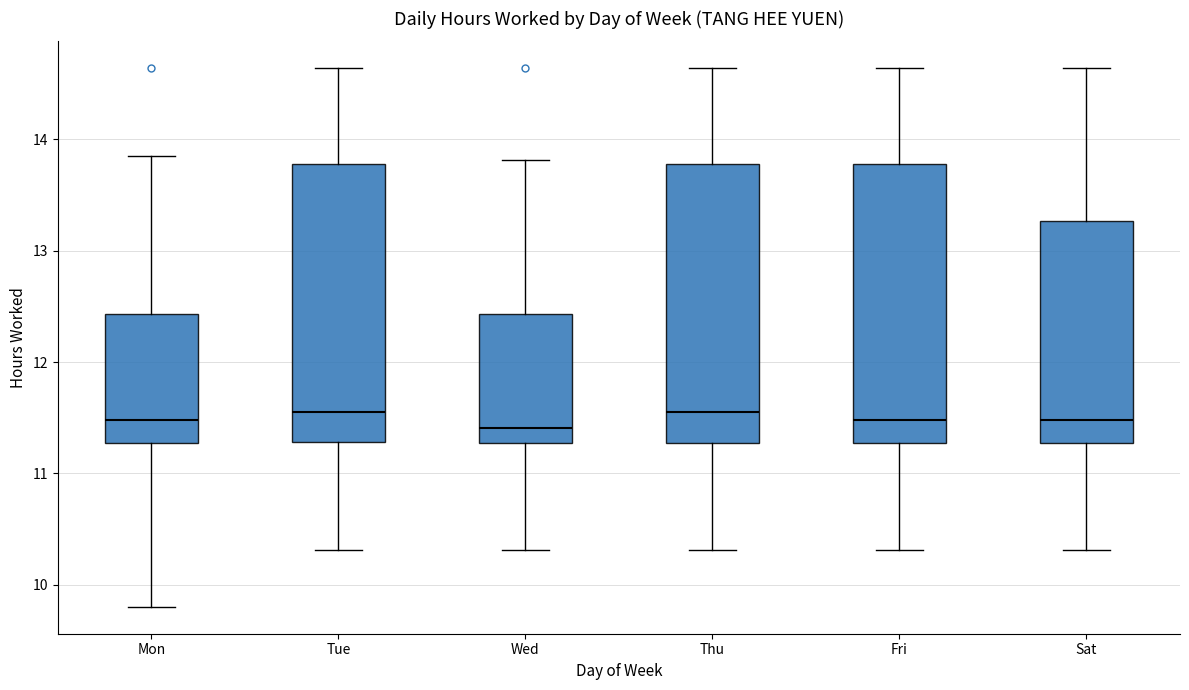

Reading left to right, read every box against the y-axis: the position of its median line, the range the box covers, and the ends of its whiskers. The values are not printed on the chart, so give them approximately, as read against the axis.

Mon: median 11.5, box 11.3 to 12.4, whiskers 9.8 to 13.9
Tue: median 11.6, box 11.3 to 13.8, whiskers 10.3 to 14.6
Wed: median 11.4, box 11.3 to 12.4, whiskers 10.3 to 13.8
Thu: median 11.6, box 11.3 to 13.8, whiskers 10.3 to 14.6
Fri: median 11.5, box 11.3 to 13.8, whiskers 10.3 to 14.6
Sat: median 11.5, box 11.3 to 13.3, whiskers 10.3 to 14.6